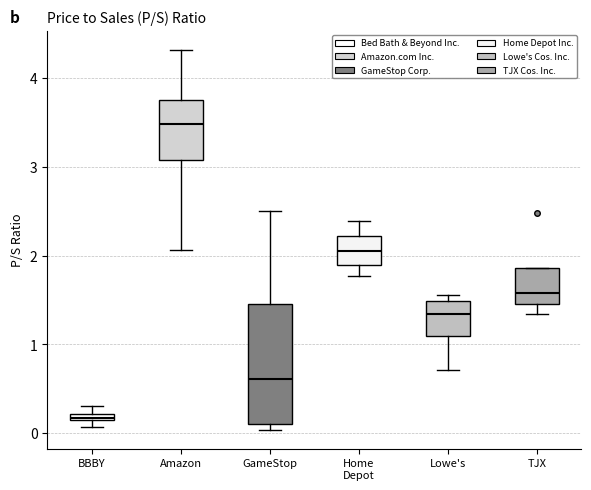

Which box is the tallest, from its lower edge to its upper edge?

GameStop